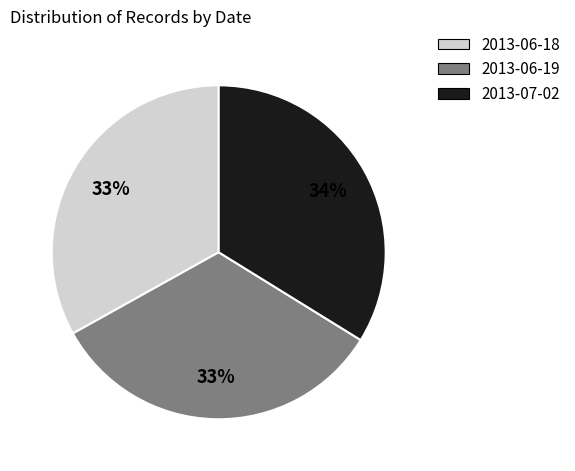

How many segments does this pie chart have?

3